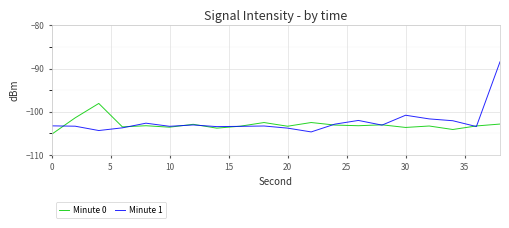

What is the minimum value shown in the chart?

-105.2